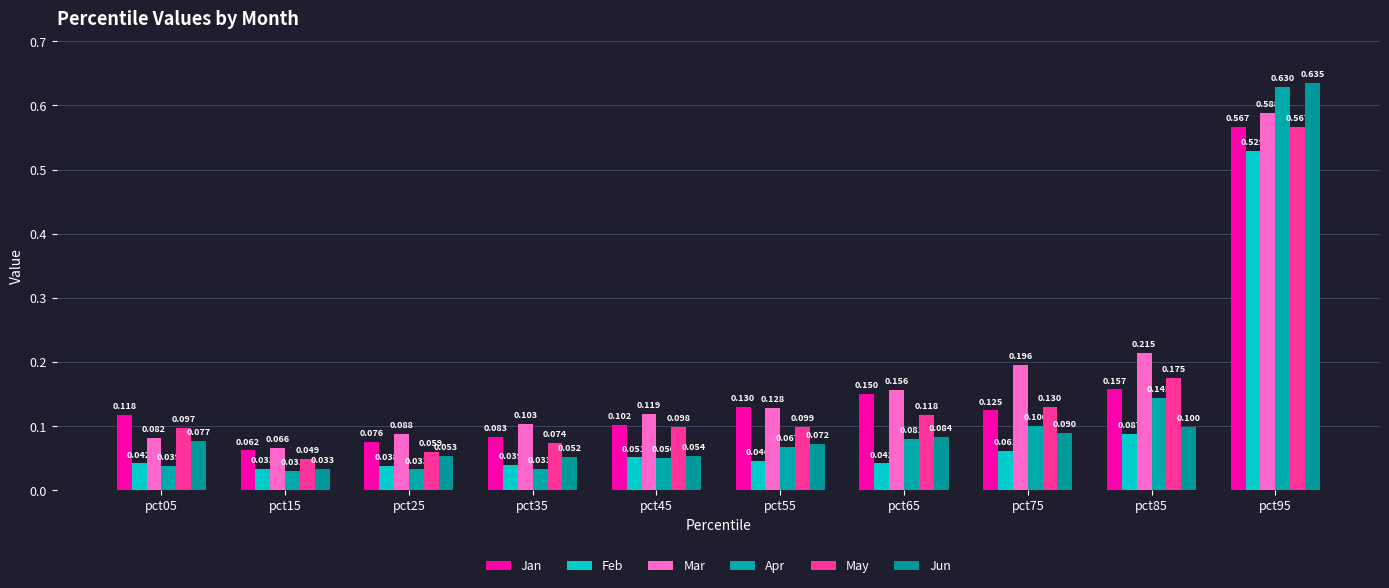

Are the bars grouped side by side (vs. stacked)?

Yes